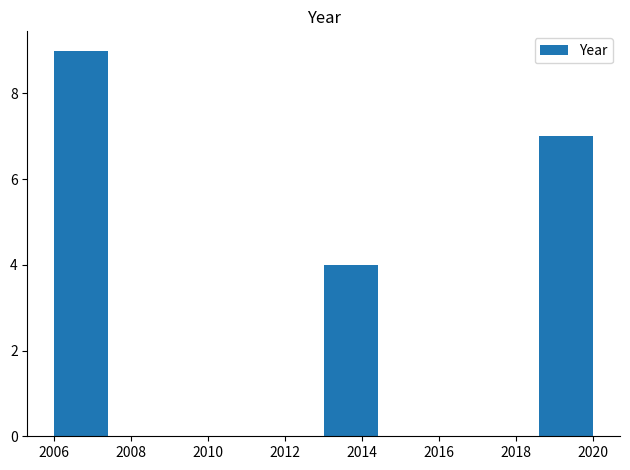

Over which range of the x-axis is the bar tallest?

2006.0 to 2007.4